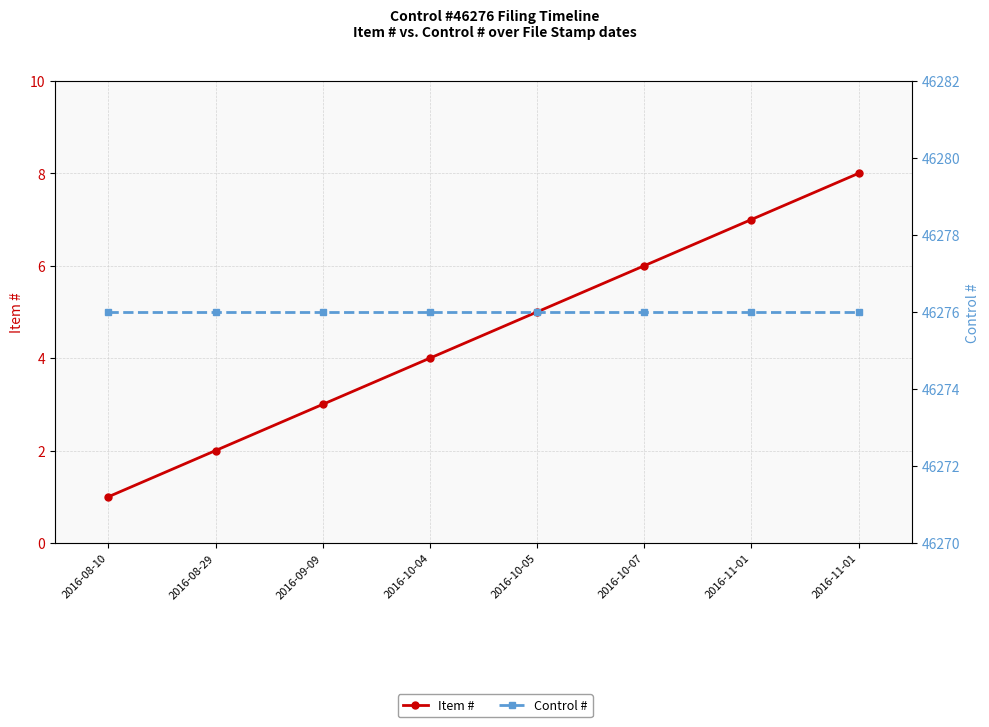

Between 2016-11-01 and 2016-10-04, which is larger?

2016-11-01